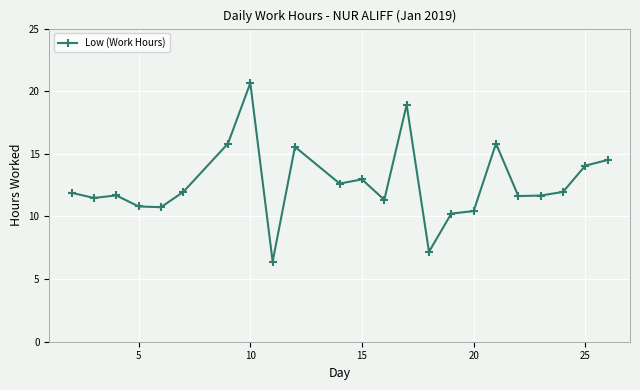

What is the value of the 11th point from the left?

12.6